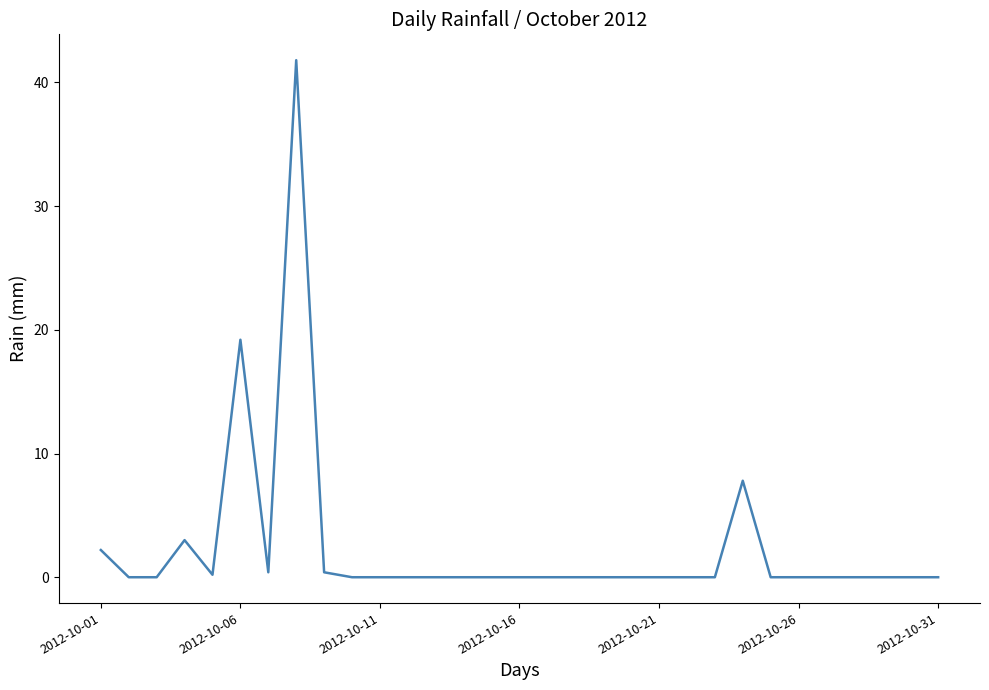

What is the maximum value shown in the chart?

41.8